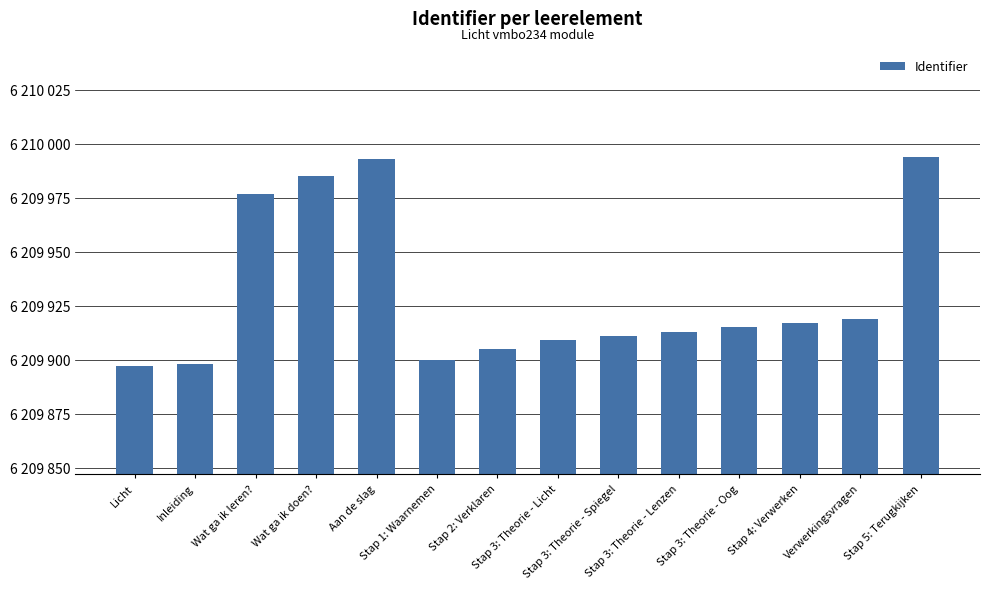

Where is the data nearest to the value 6209945?

Verwerkingsvragen